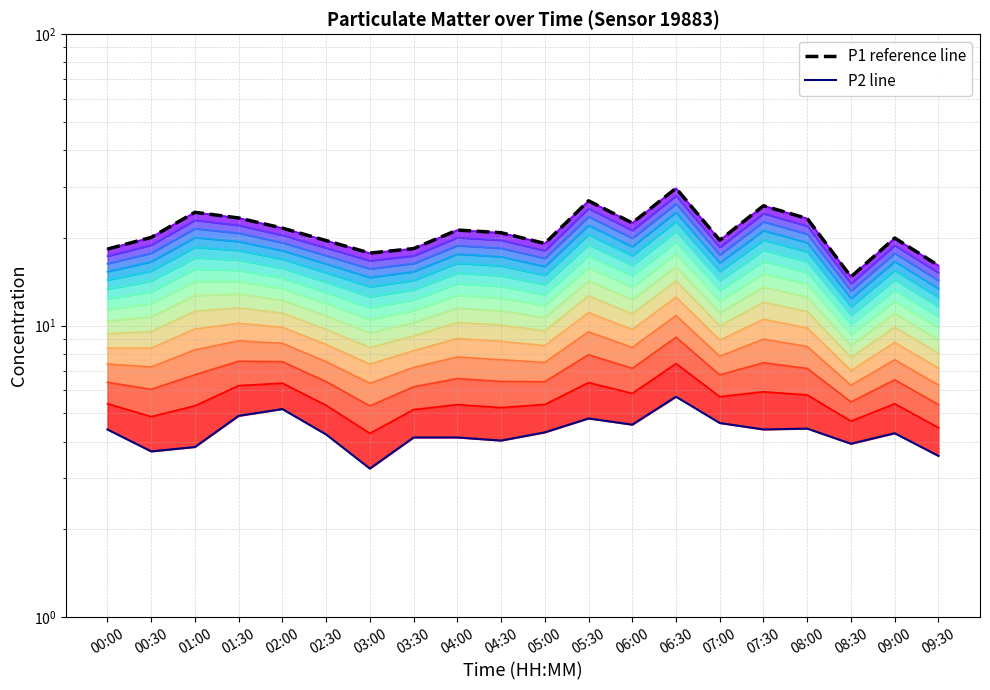

Which series has the largest range (max minus min)?

P1 reference line